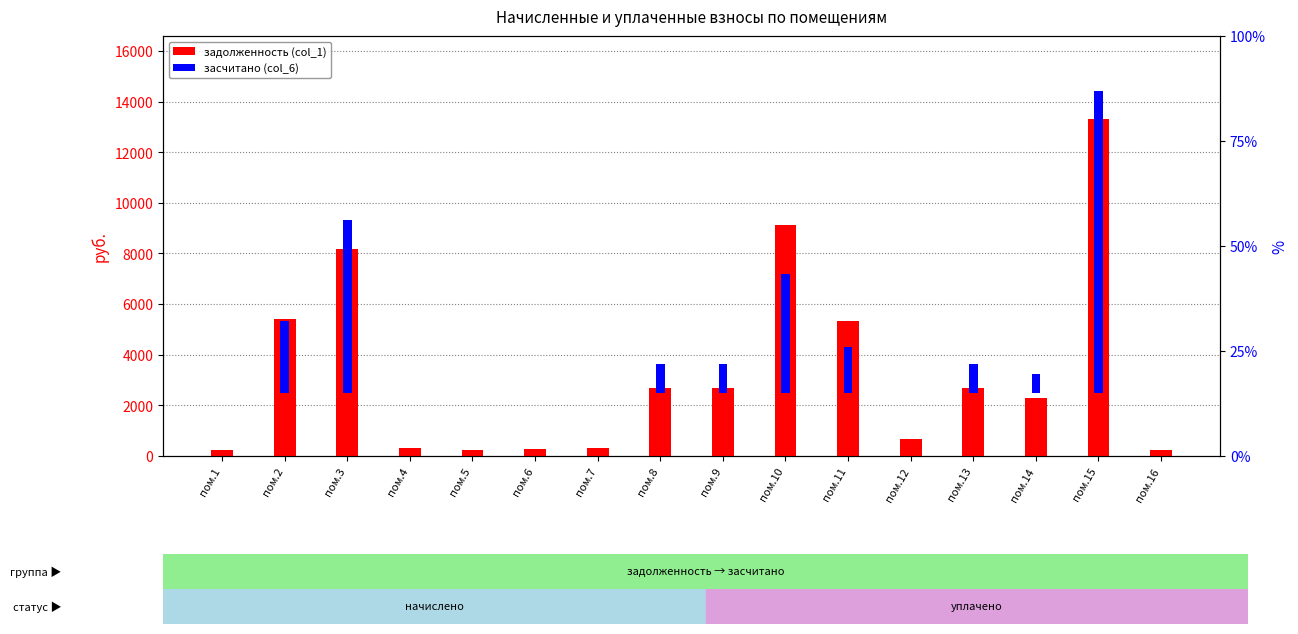

What is the difference between the засчитано (col_6) values at пом.2 and пом.9?

1705.6